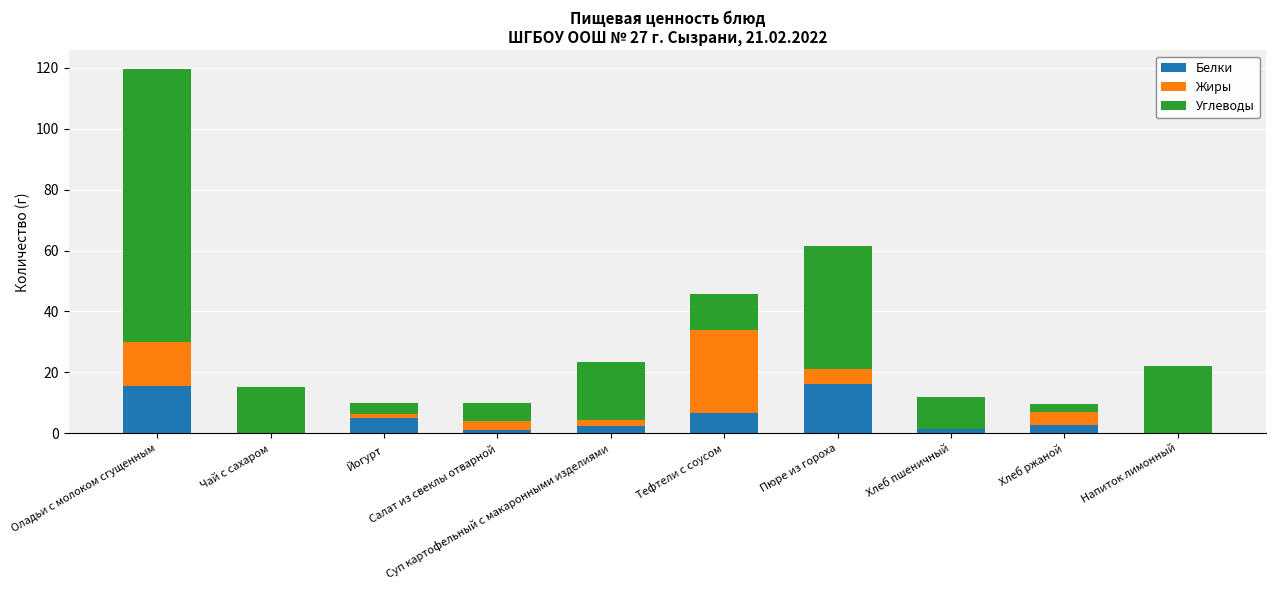

Where is Белки nearest to the value 8?

Тефтели с соусом